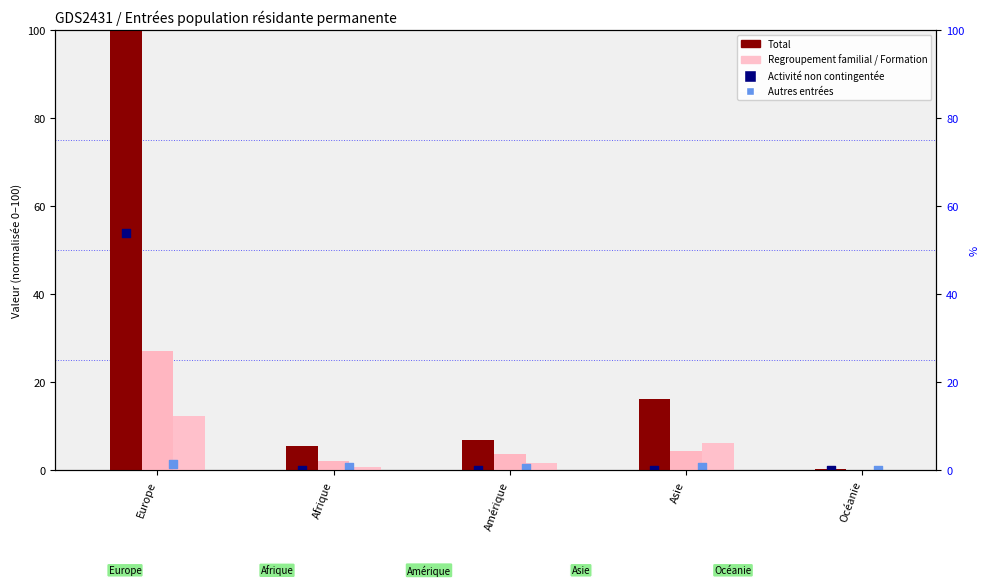

What is the total value across all series at Asie?

27.8